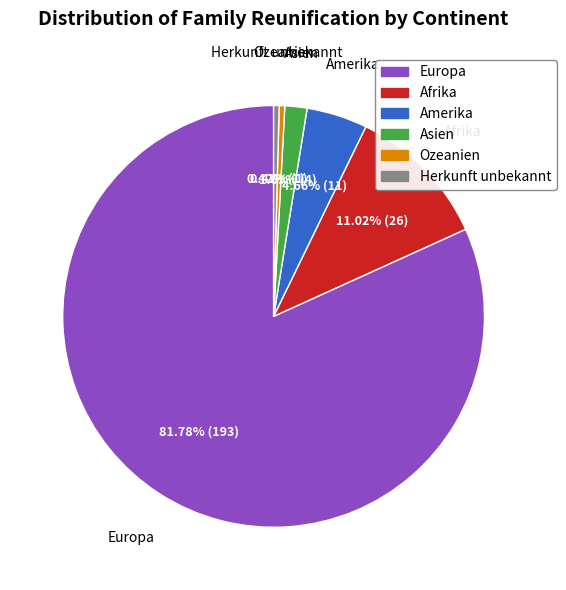

How many segments does this pie chart have?

6